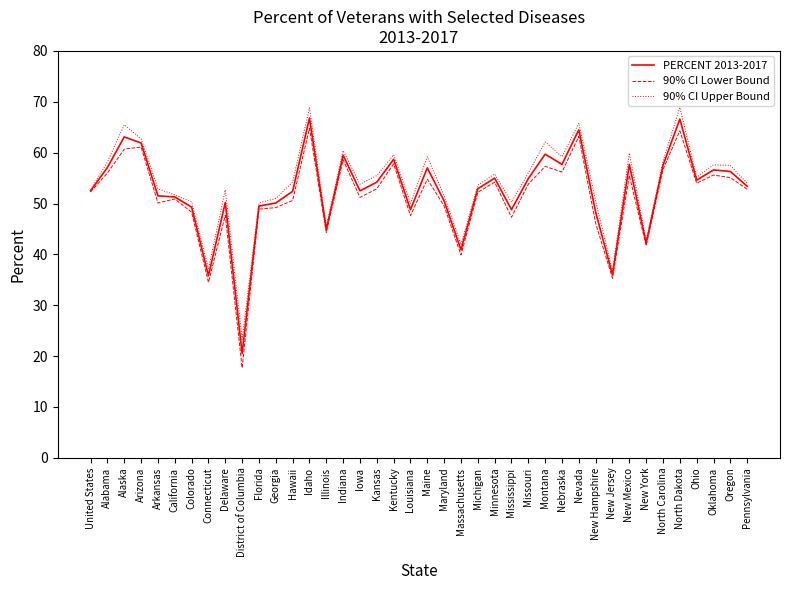

Between Alabama and Alaska, which series saw the biggest shift?

90% CI Upper Bound